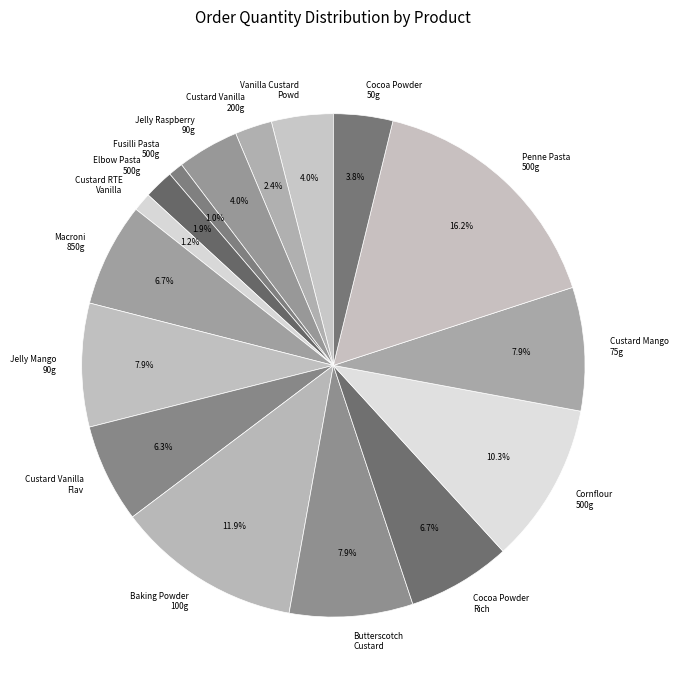

To the nearest percent, what is the average slice percentage?

6%